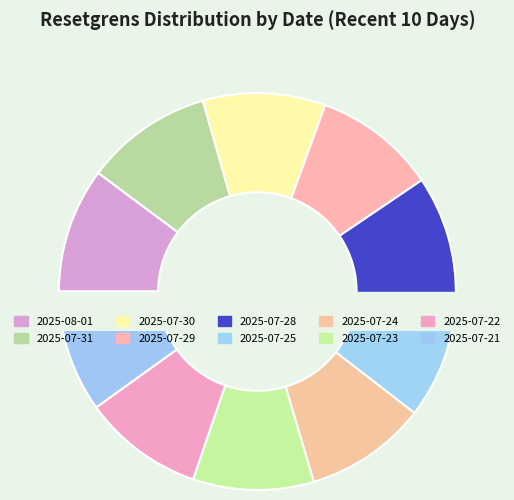

Is it true that 2025-07-30 is 22% of the pie?

False